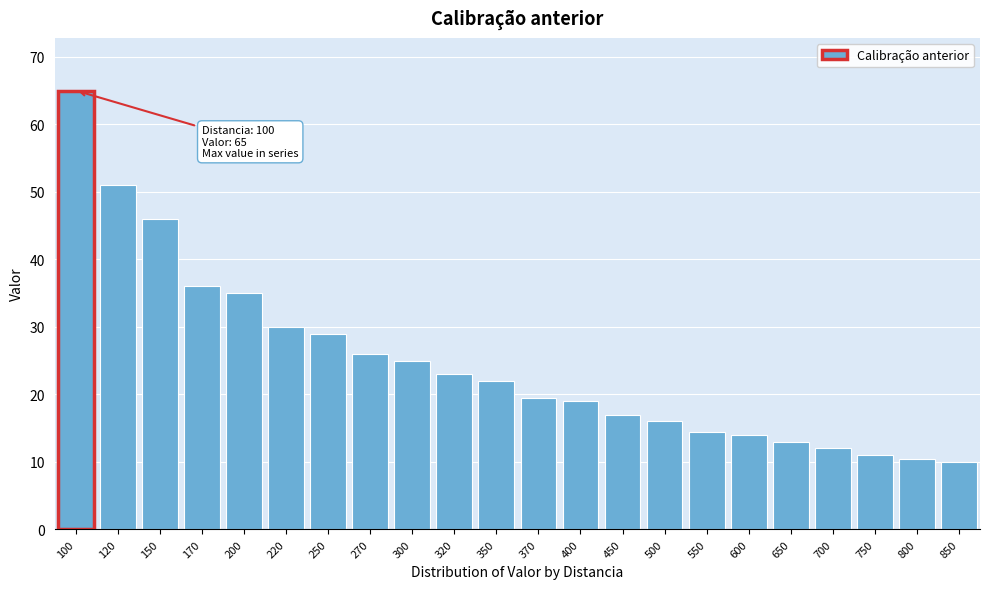

Reading left to right, what are all the values shown in this chart?

65.0	51.0	46.0	36.0	35.0	30.0	29.0	26.0	25.0	23.0	22.0	19.5	19.0	17.0	16.0	14.5	14.0	13.0	12.0	11.0	10.5	10.0